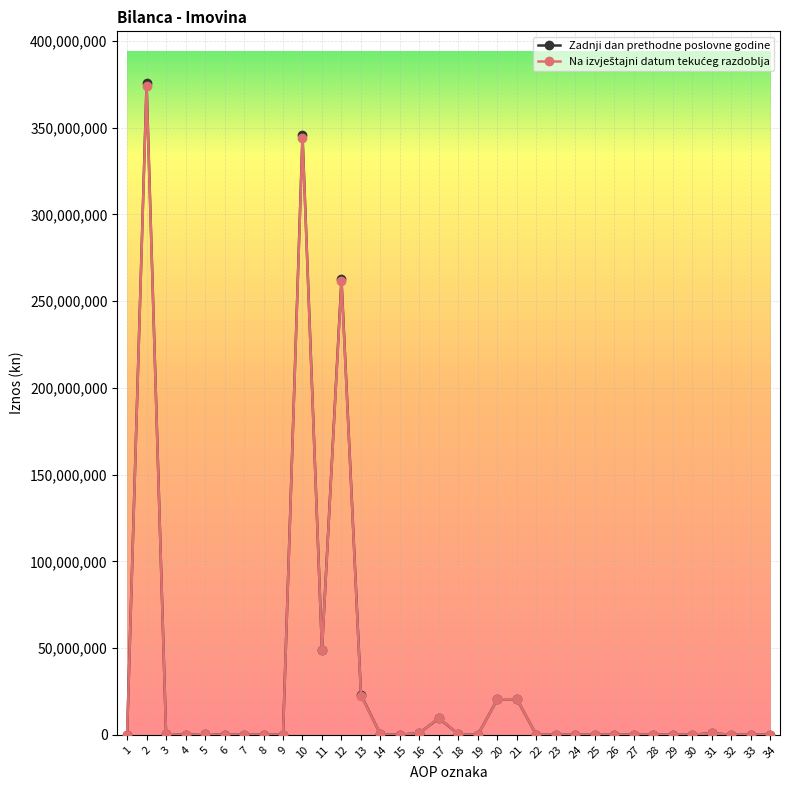

What is the highest value of the Zadnji dan prethodne poslovne godine series?

375475803